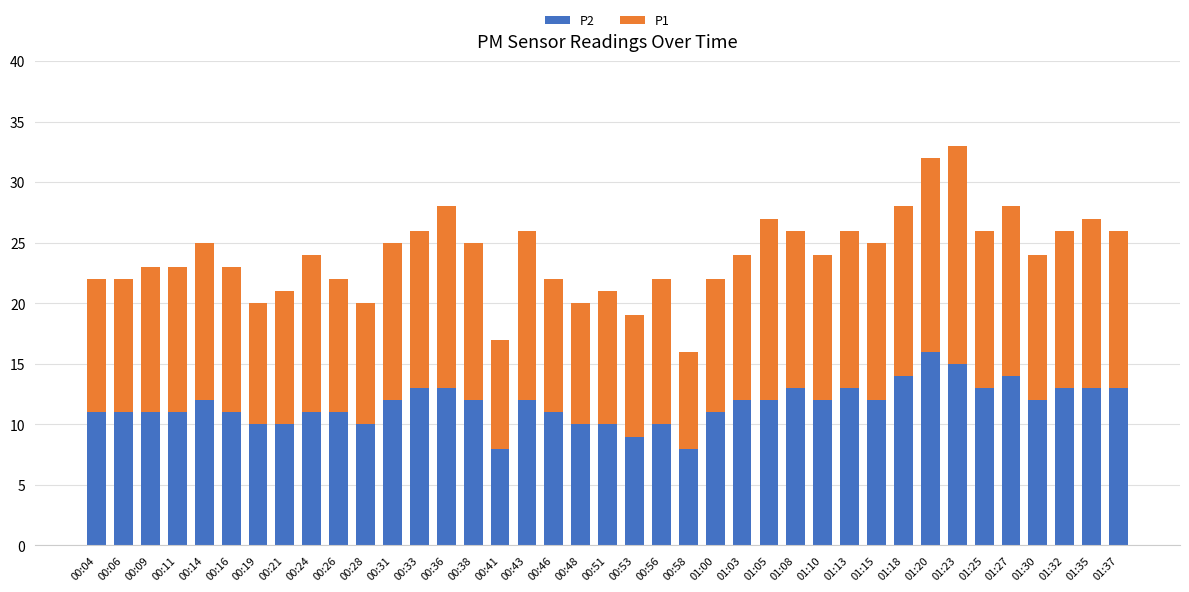

What is the difference between the second highest and minimum values in the P2 series?

7